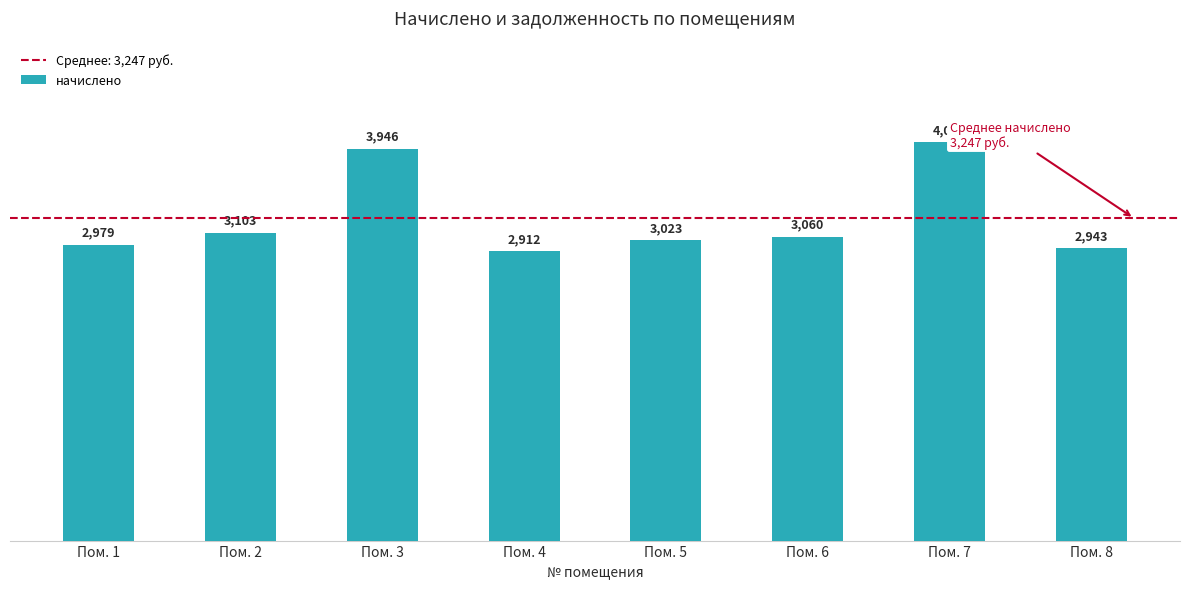

What is the smallest value displayed?

2911.8